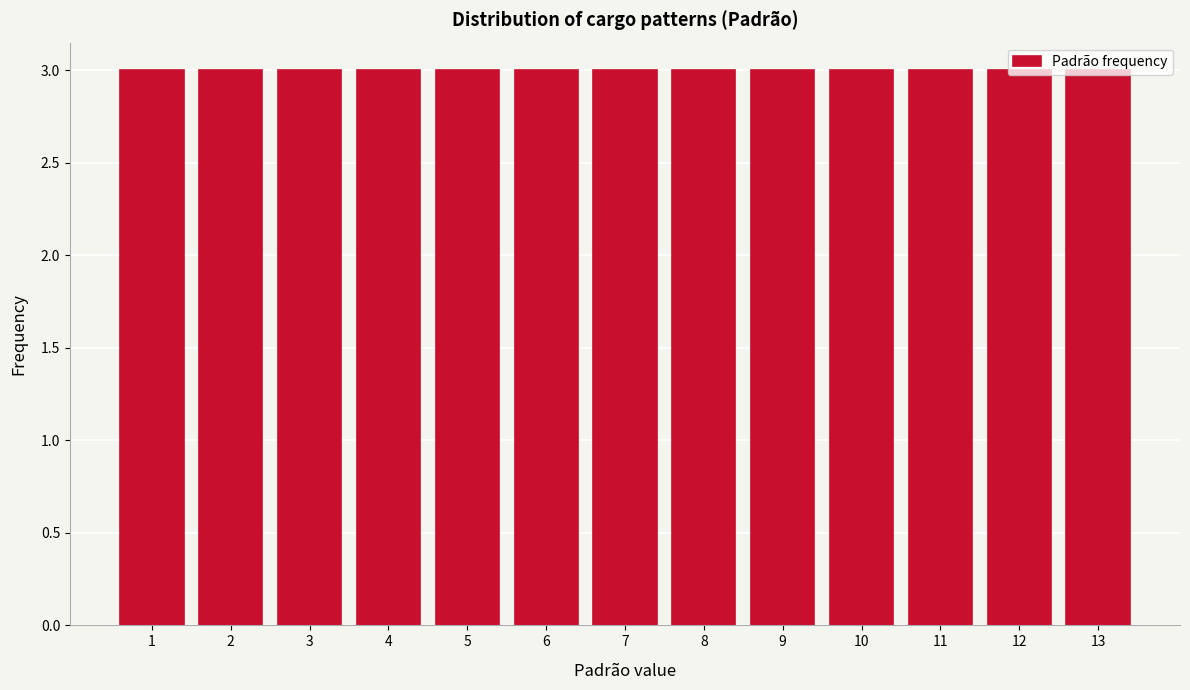

What is the height of the bar covering 4.5 to 5.5 on the x-axis? The values are not printed on the chart, so give them approximately, as read against the axis.

3